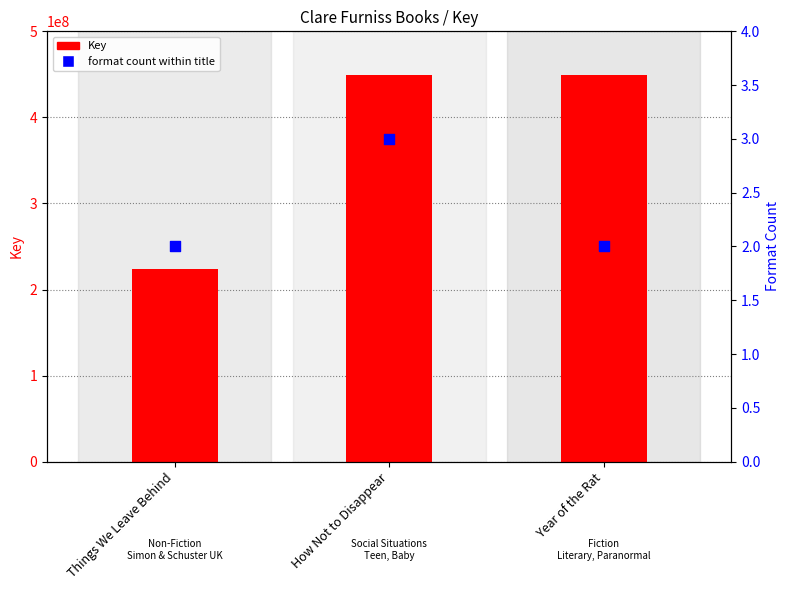

Which series has the largest Y range (max minus min)?

Key